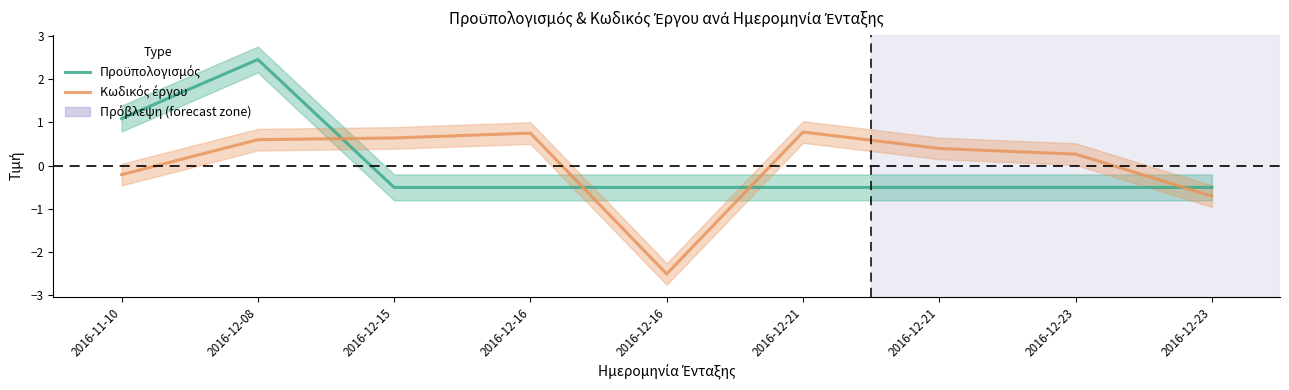

At which label is Προϋπολογισμός closest to 0?

2016-12-15